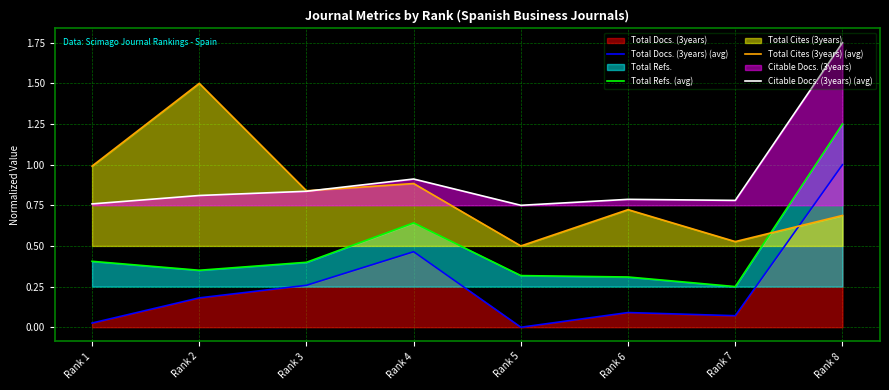

At how many categories does at least one series exceed 0?

8